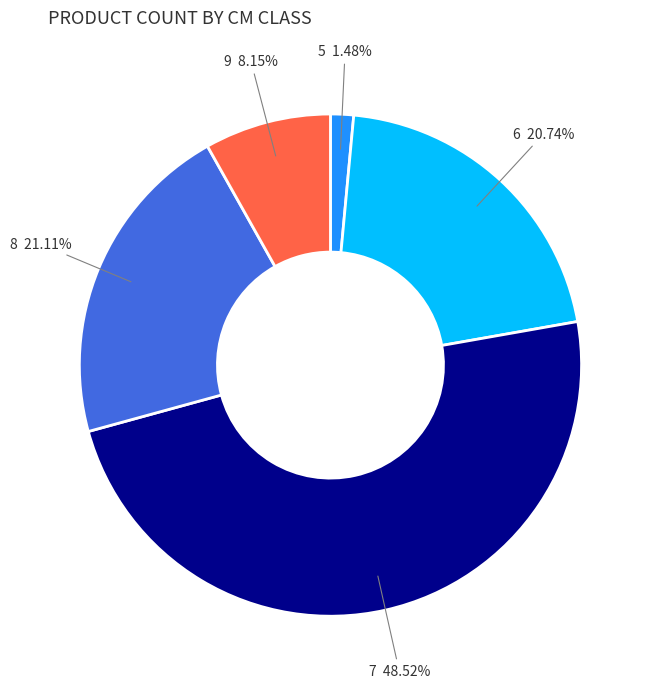

What is the smallest slice in the pie chart?

5